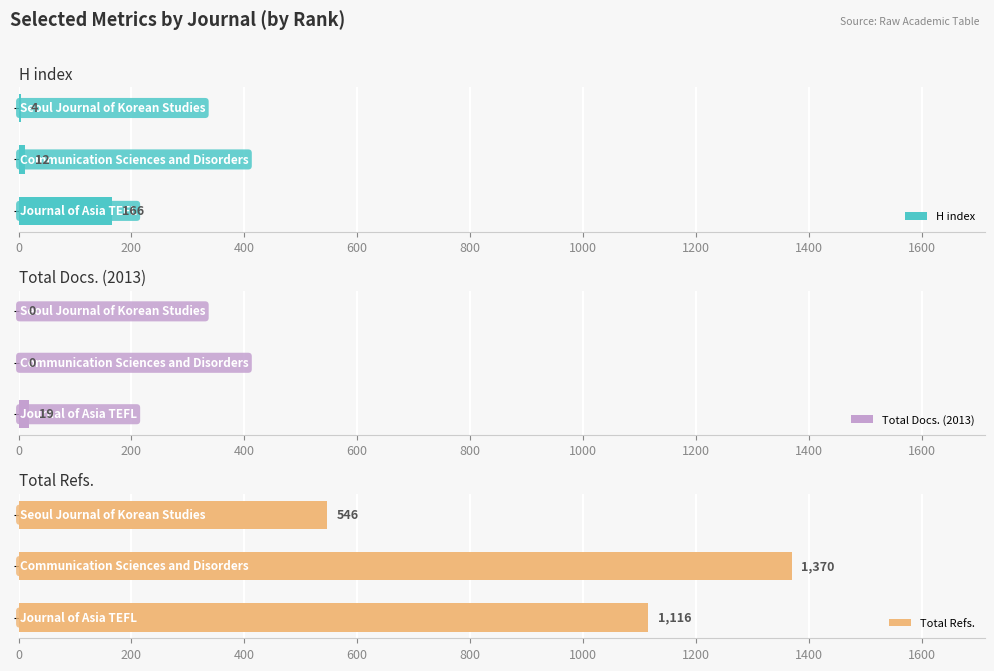

What is the highest value of the Total Docs. (2013) series?

19